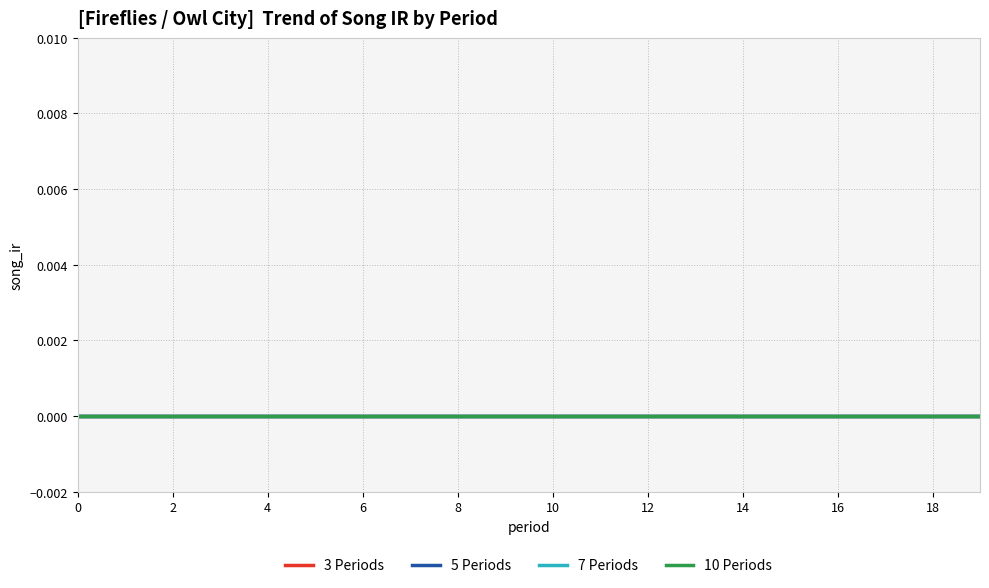

How many lines are shown in the chart?

4